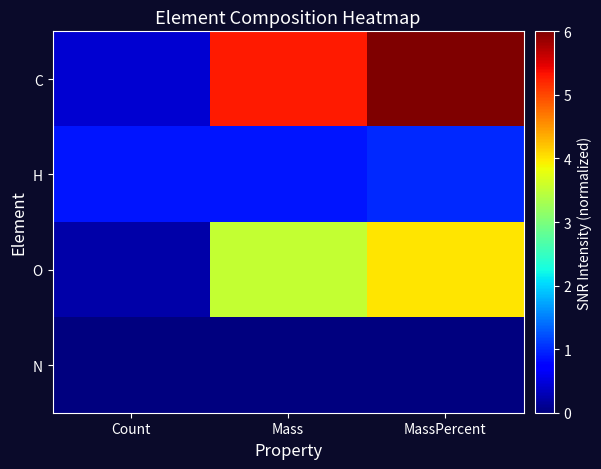

Which label corresponds to the largest value in the chart?

MassPercent